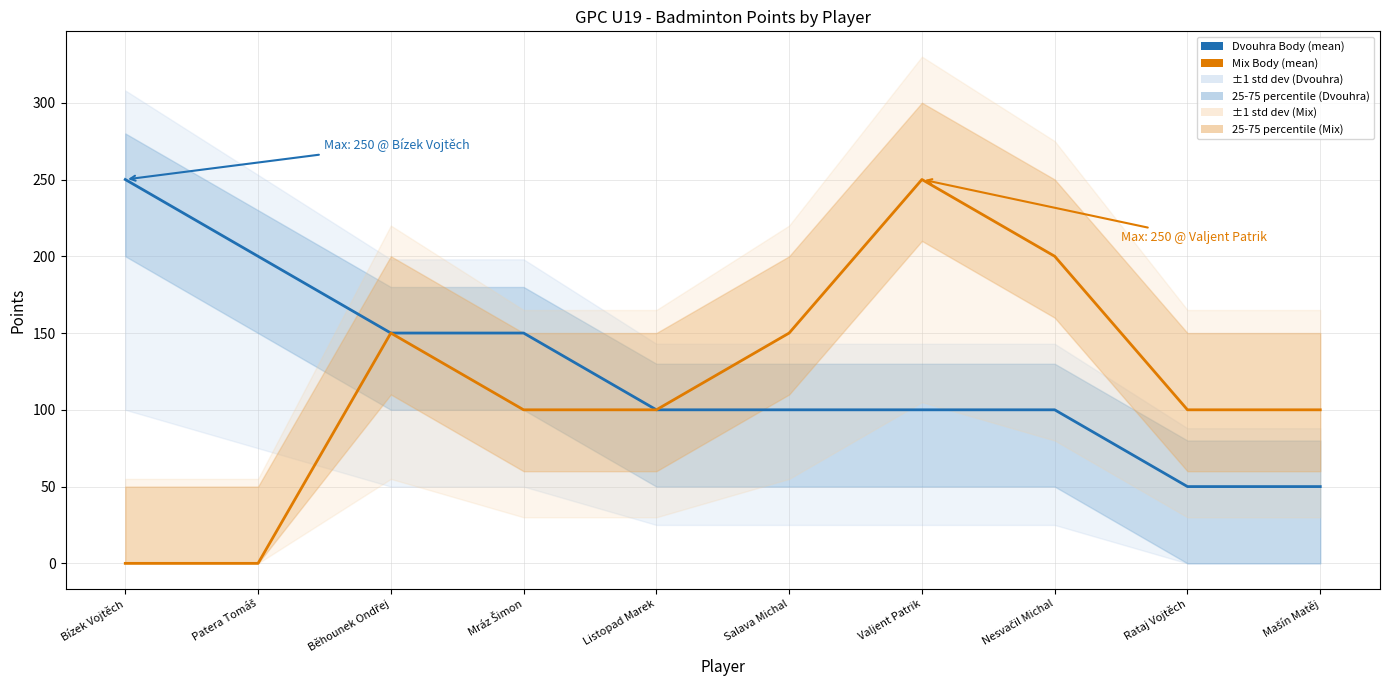

How many values in the Mix Body (mean) series are below 100?

2